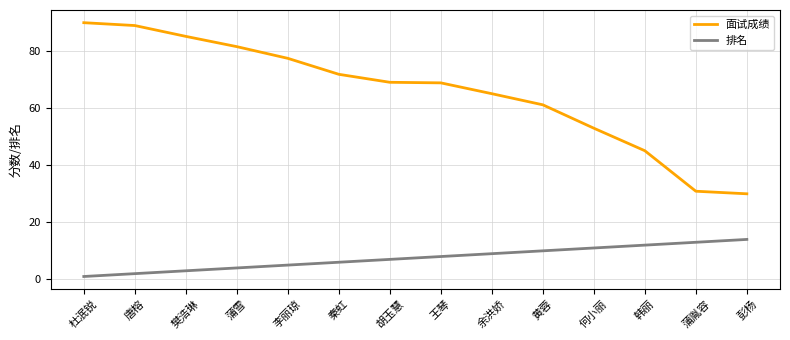

What is the difference between the maximum and second lowest values in the 排名 series?

12.0